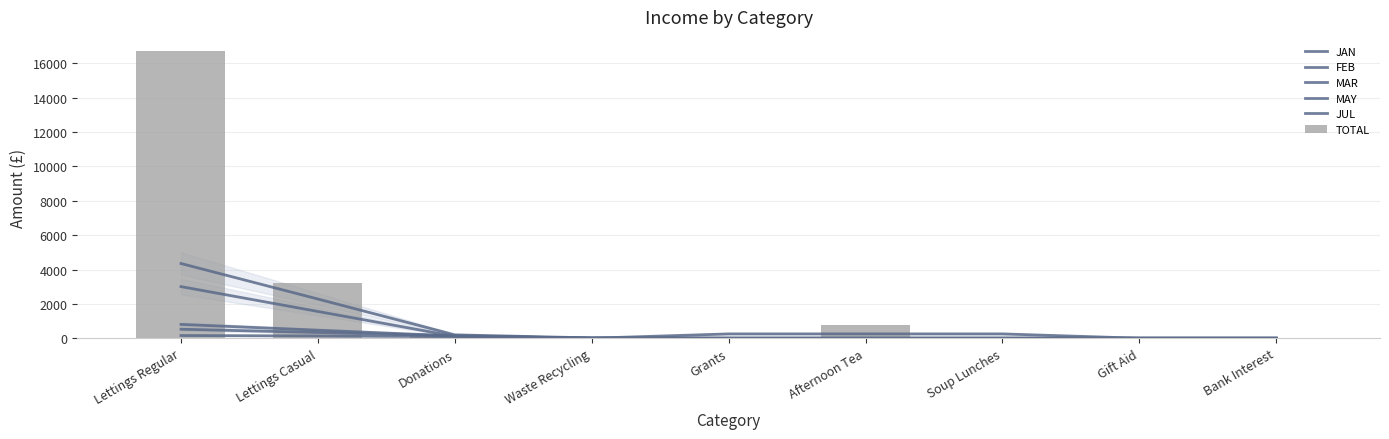

At how many categories does at least one series exceed 16048?

1